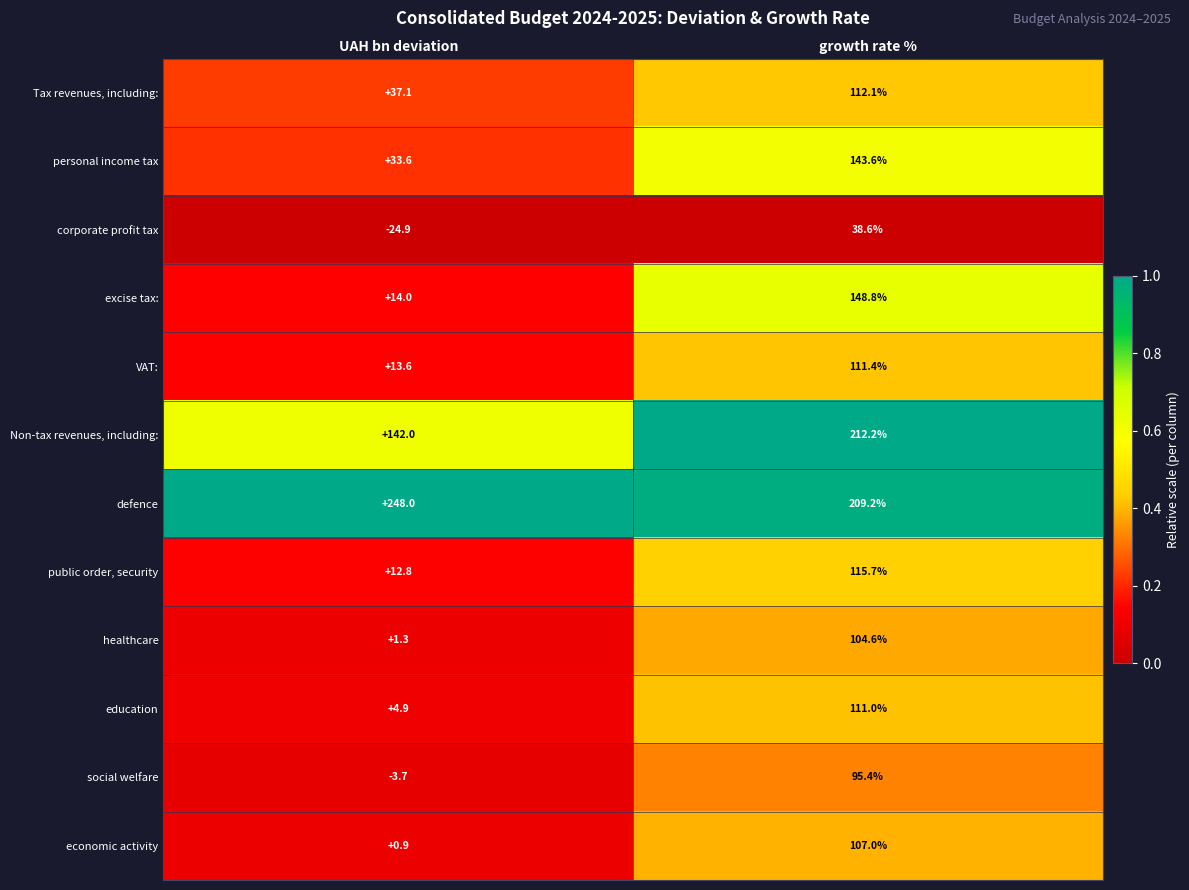

Rank the series at UAH bn deviation from highest to lowest value.

defence, Non-tax revenues, including:, Tax revenues, including:, personal income tax, excise tax:, VAT:, public order, security, education, healthcare, economic activity, social welfare, corporate profit tax